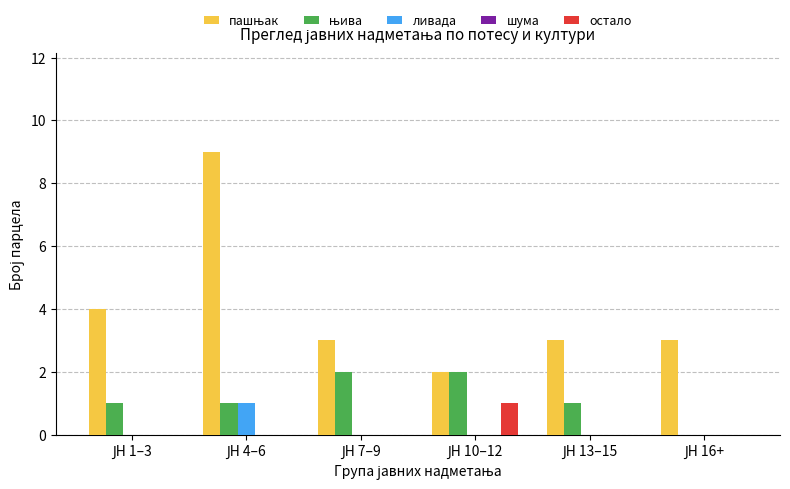

What is the value of the пашњак bar at the 1st from the left?

4